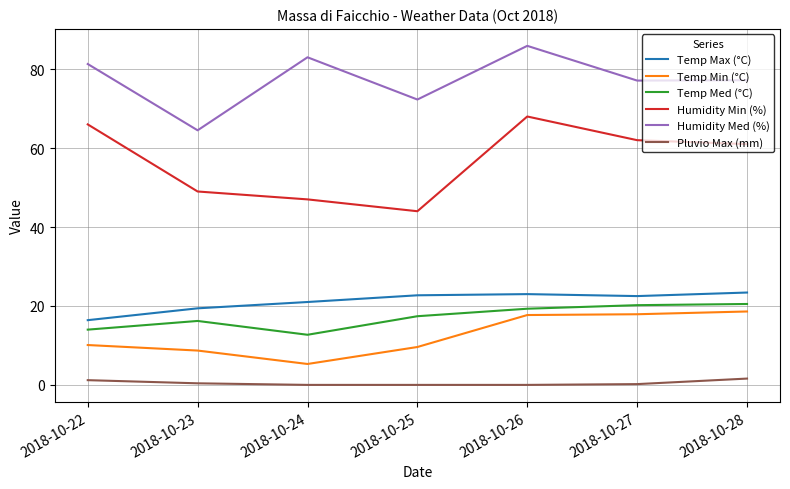

What is the difference between the Temp Min (°C) values at 2018-10-24 and 2018-10-23?

3.4